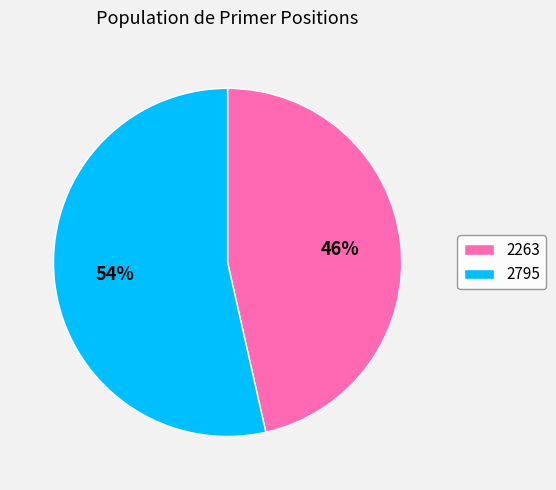

How many segments does this pie chart have?

2